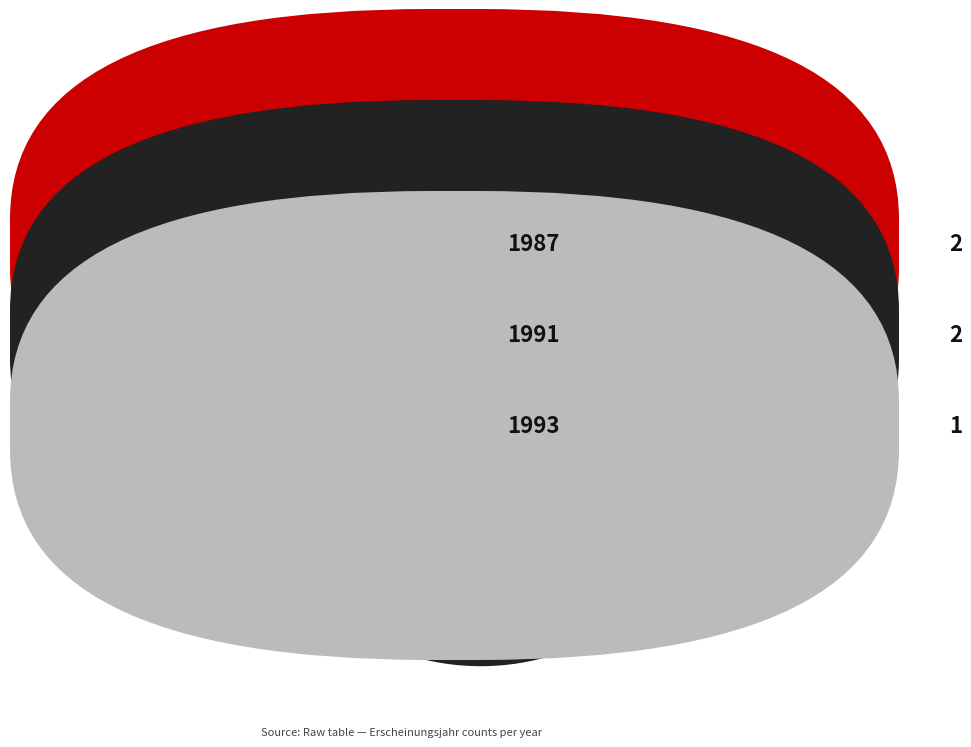

Is there any slice that represents more than half of the pie?

No